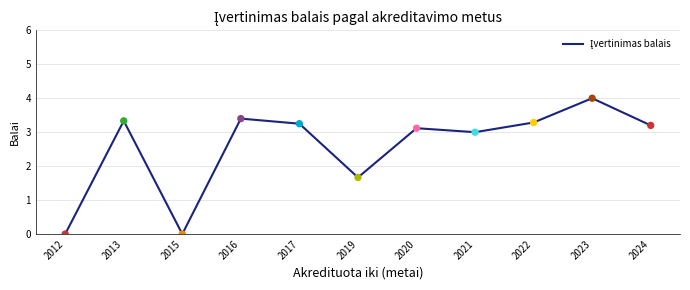

What is the change in value from 2016 to 2019?

-1.7